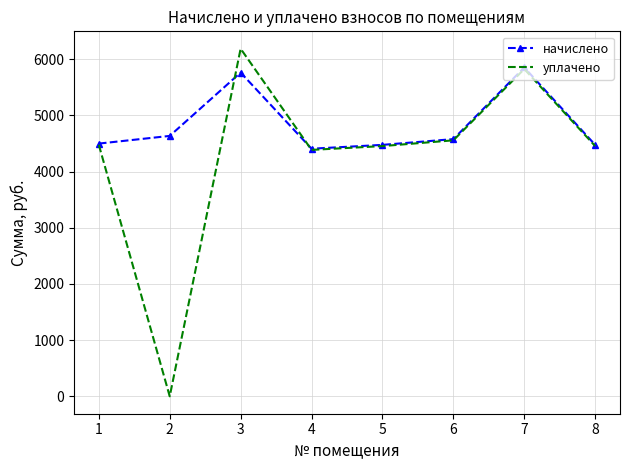

Count the number of data series in this chart.

2